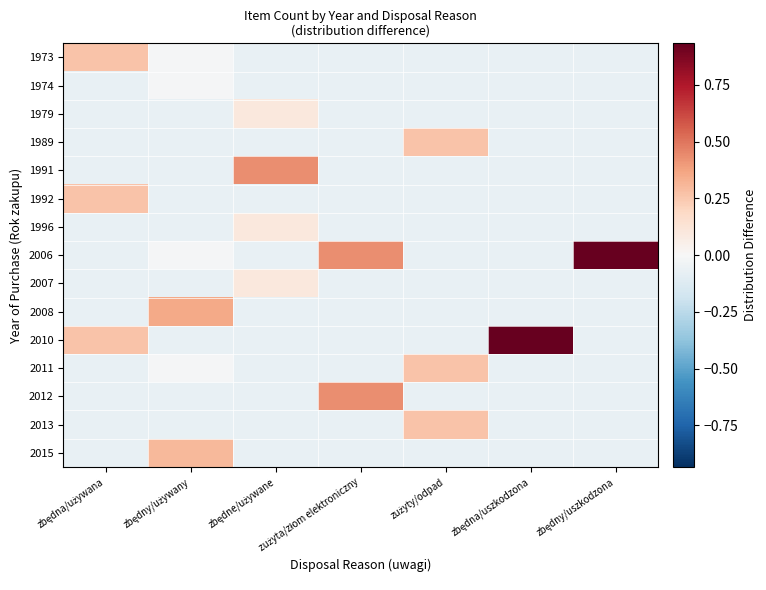

At which category does the chart reach its peak across all series?

zbędny/uszkodzona